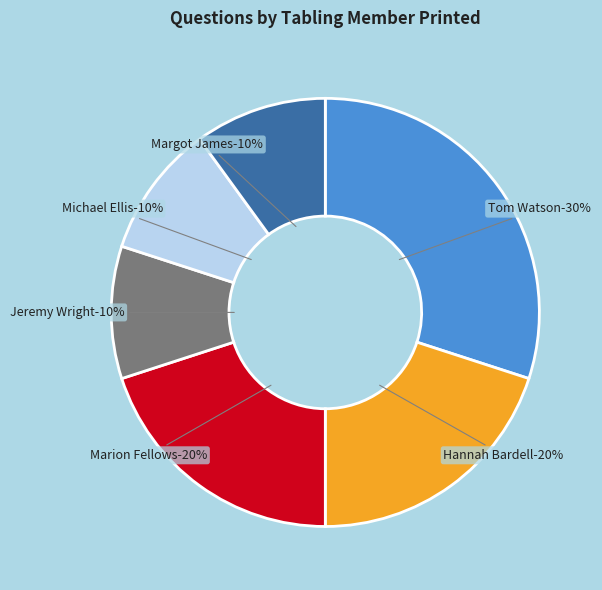

To the nearest percent, what portion does Tom Watson represent?

30%